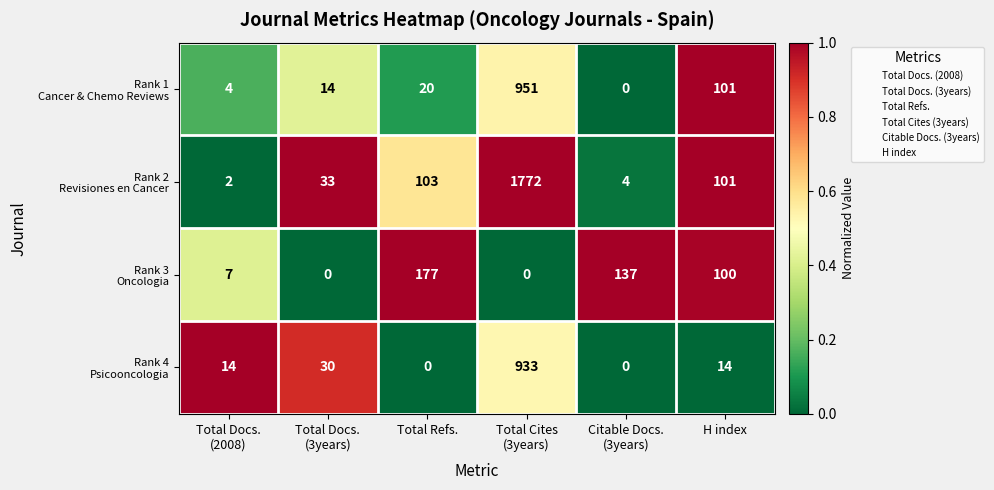

How many series are shown in this chart?

4